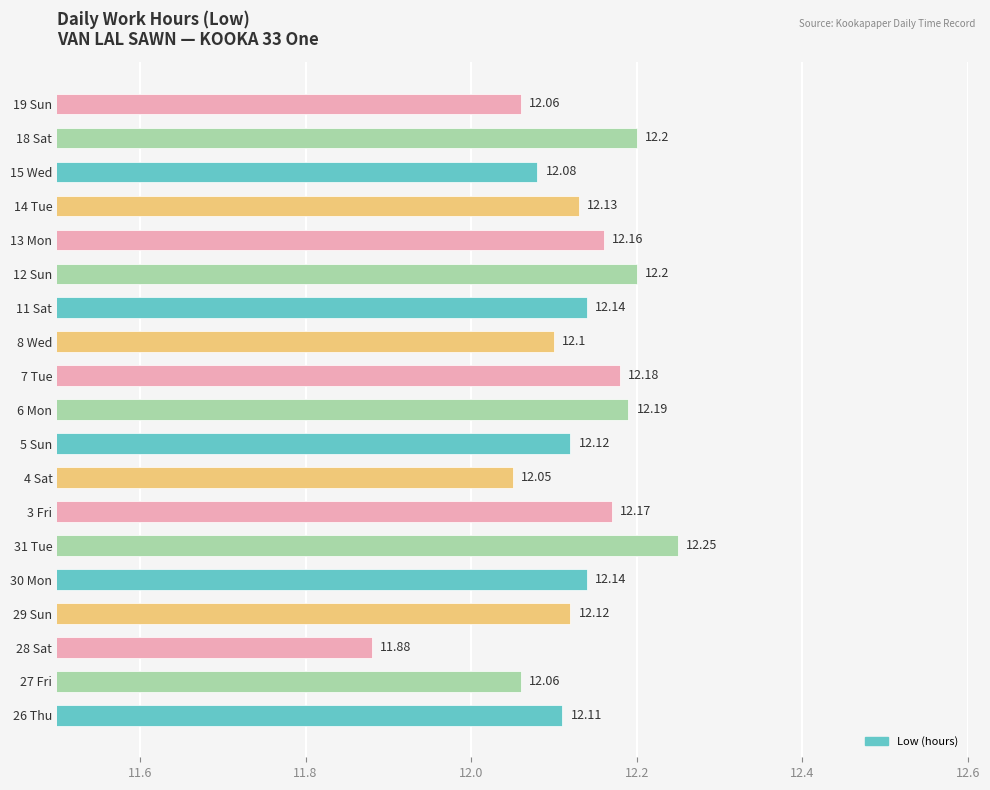

What is the ratio of the value at 13 Mon to the value at 26 Thu?

1.0